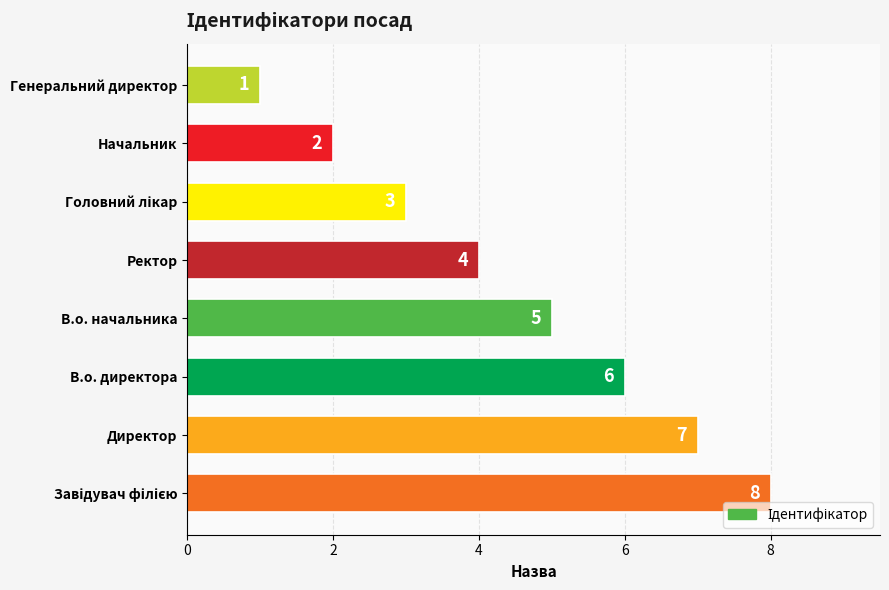

What is the difference between the maximum and second lowest values?

6